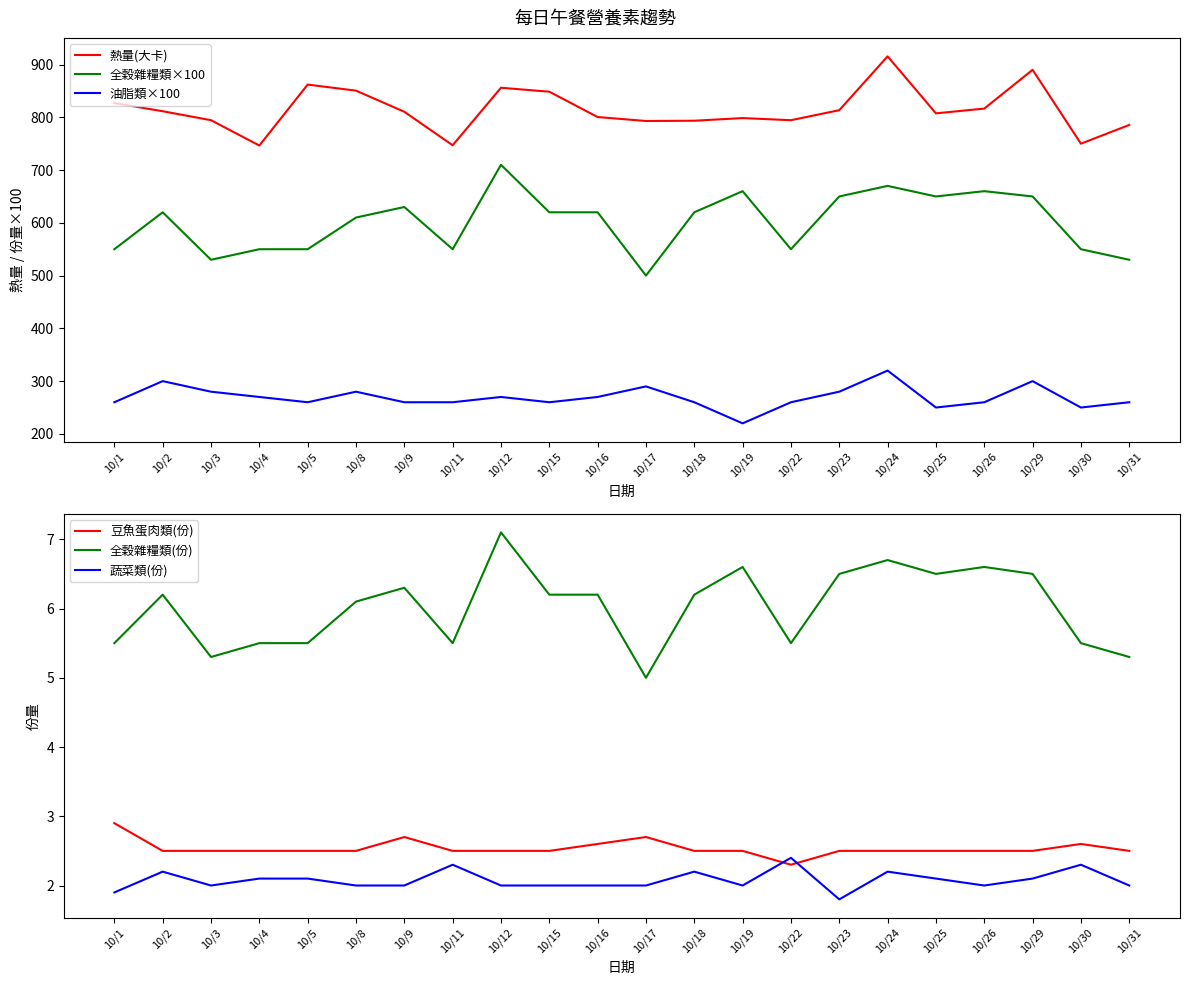

What is the value of the 熱量(大卡) point at the 1st from the left?

827.0